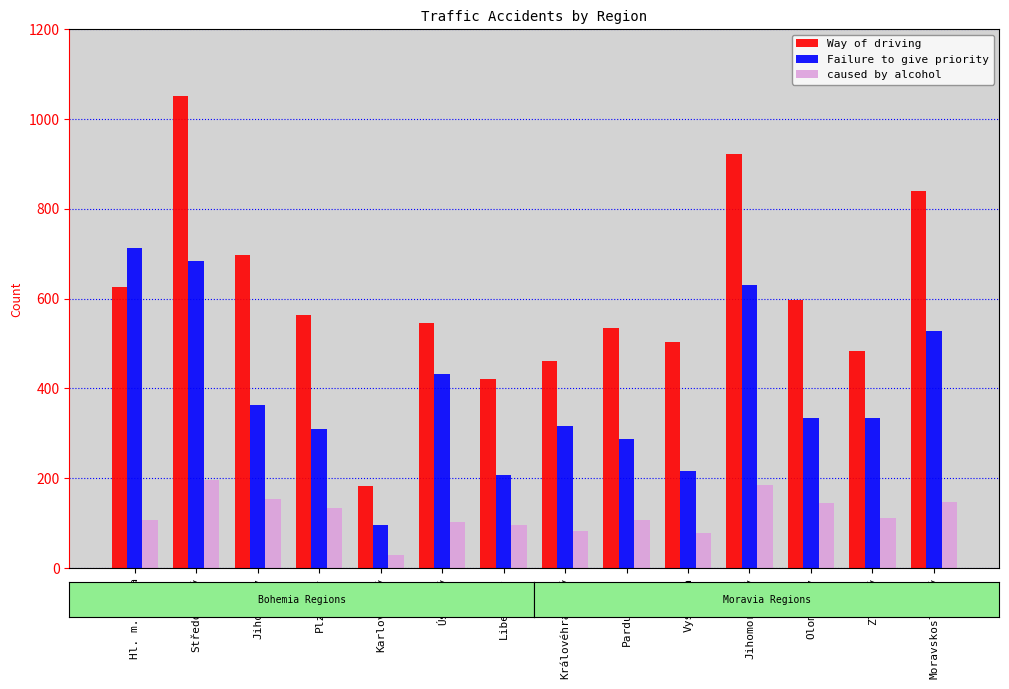

Is the value of caused by alcohol at Karlovarský greater than the value of Way of driving at Hl. m. Praha?

No